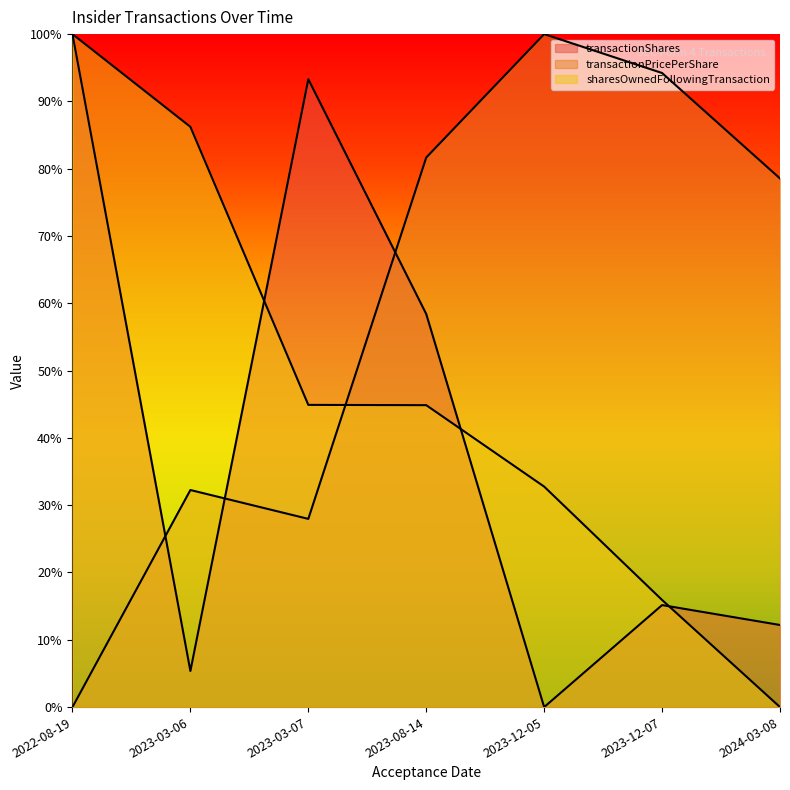

Reading left to right, list all the values displayed in this chart.

transactionShares: 2022-08-19=1.0	2023-03-06=0.1	2023-03-07=0.9	2023-08-14=0.6	2023-12-05=0.0	2023-12-07=0.2	2024-03-08=0.1
transactionPricePerShare: 2022-08-19=0.0	2023-03-06=0.3	2023-03-07=0.3	2023-08-14=0.8	2023-12-05=1.0	2023-12-07=0.9	2024-03-08=0.8
sharesOwnedFollowingTransaction: 2022-08-19=1.0	2023-03-06=0.9	2023-03-07=0.4	2023-08-14=0.4	2023-12-05=0.3	2023-12-07=0.2	2024-03-08=0.0